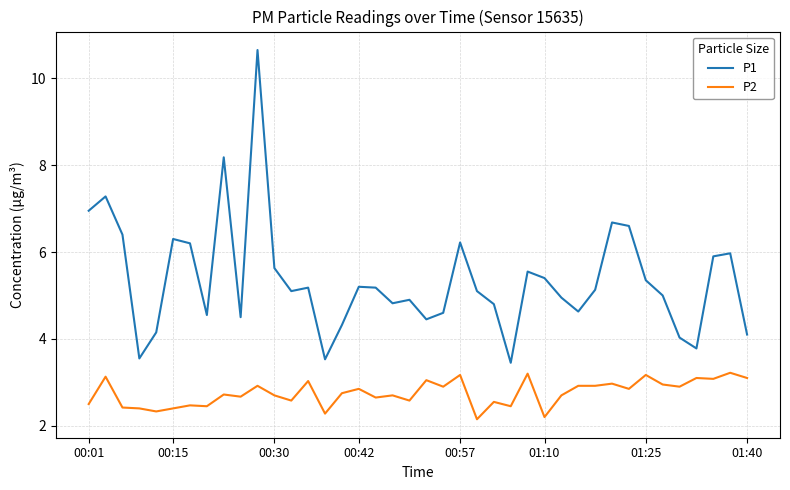

What is the difference between the maximum and minimum values in the P1 series?

7.2